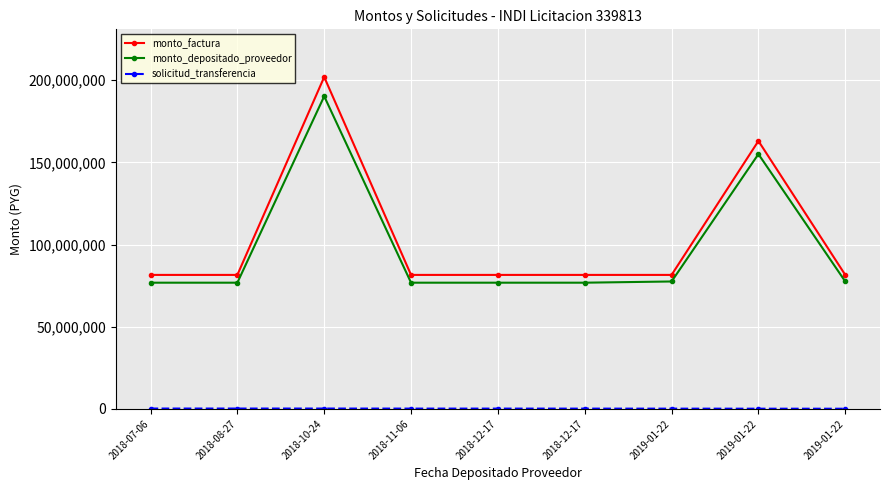

At which category is the sum across all series the highest?

2018-10-24